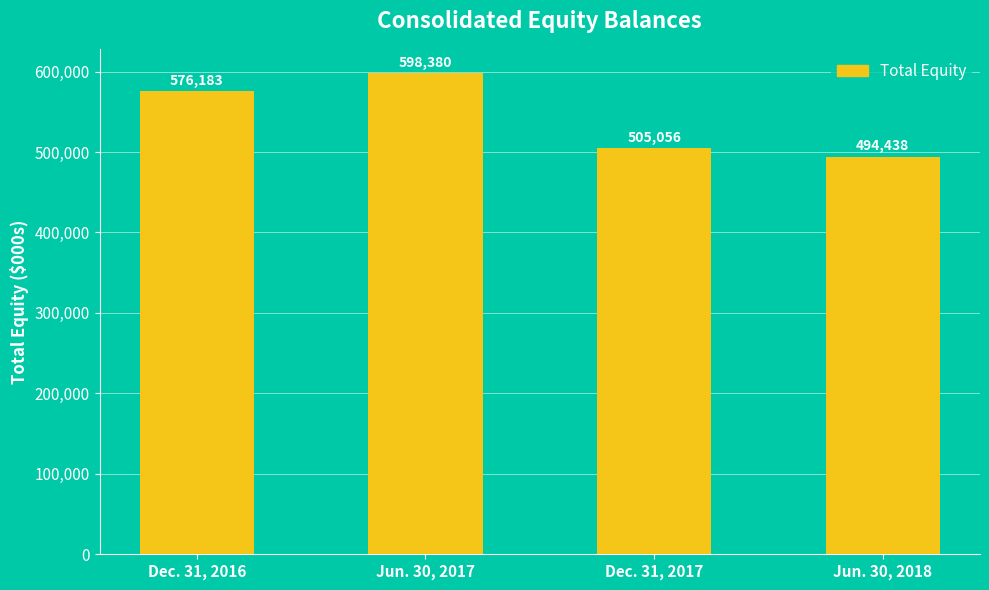

How many values are between 505056 and 598380?

3